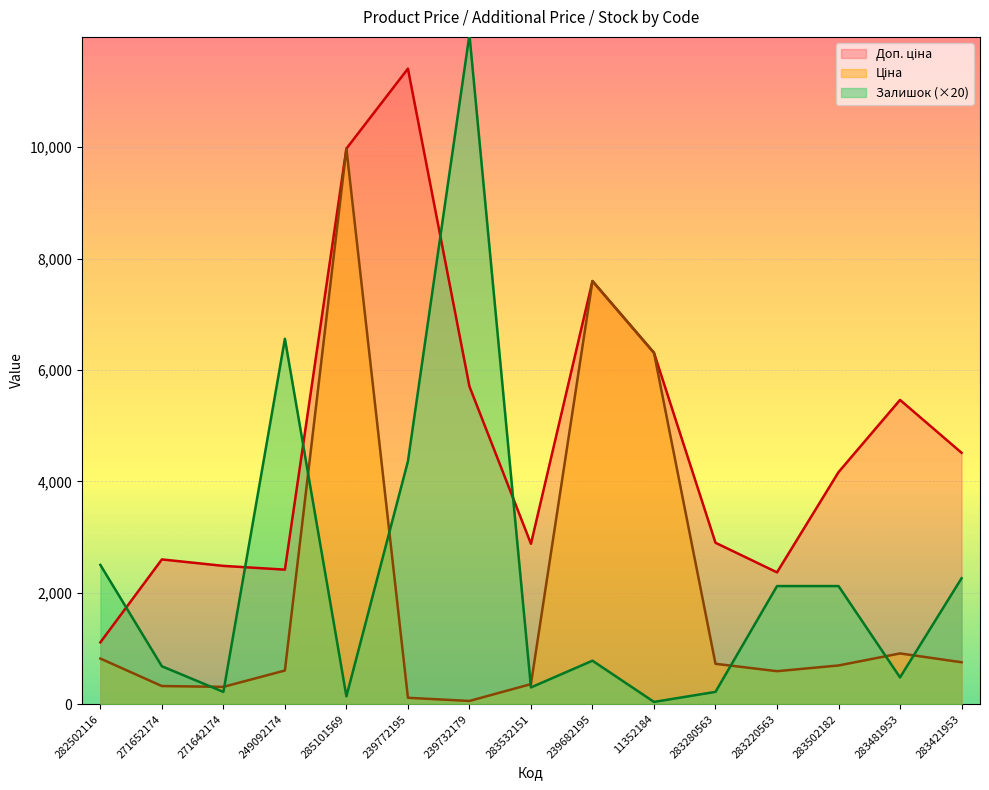

What is the difference between the highest and lowest values at 239682195?

6816.5